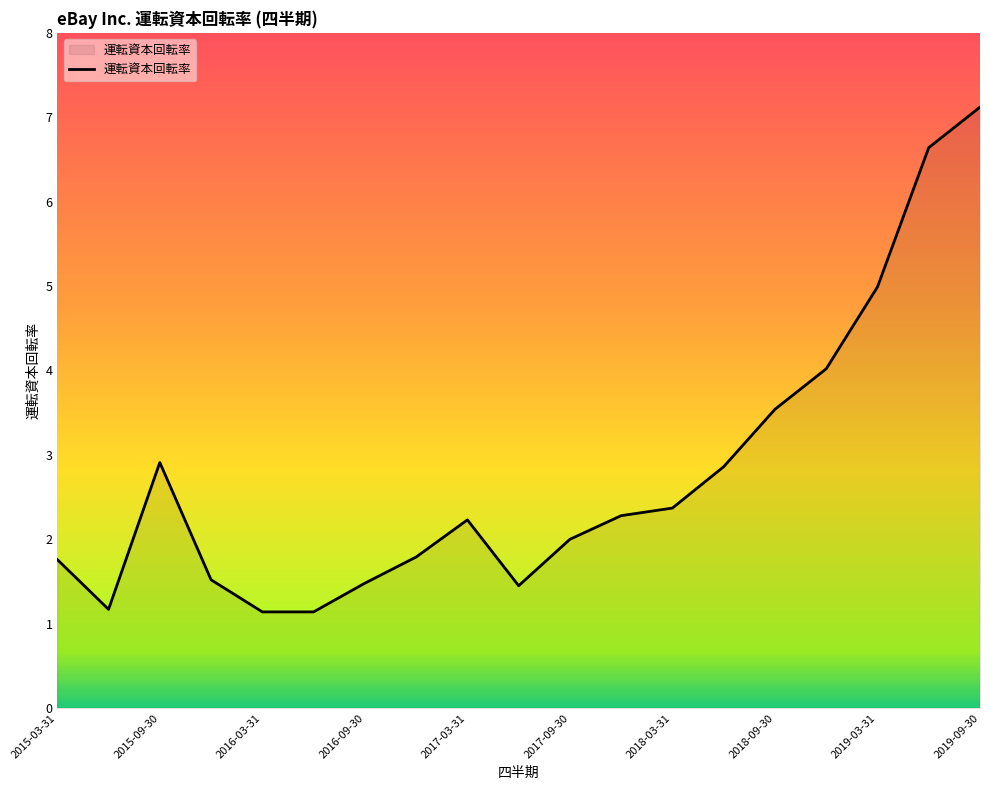

How many categories are shown in the chart?

19